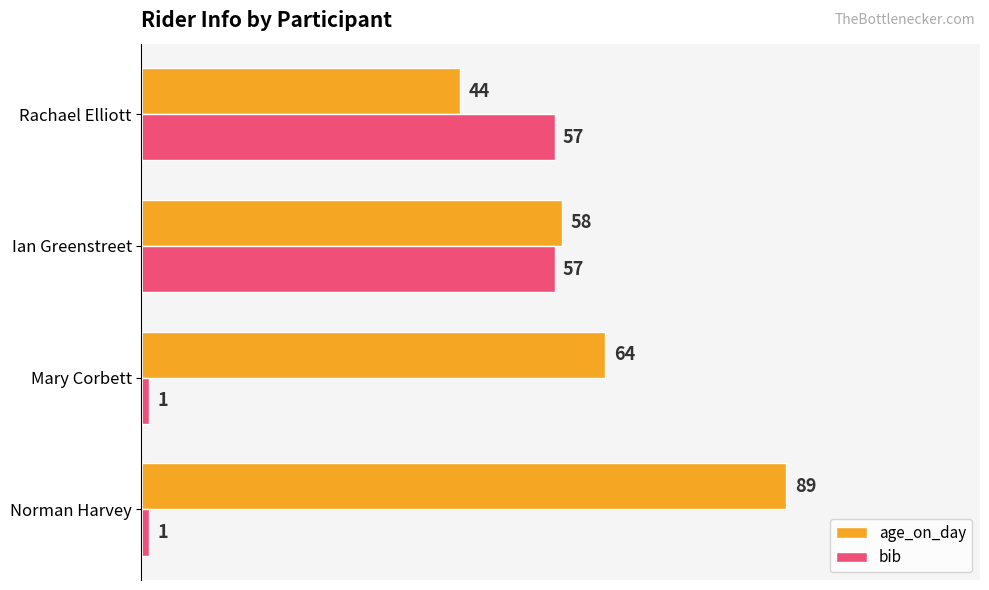

What is the difference between the maximum and second lowest values in the bib series?

56